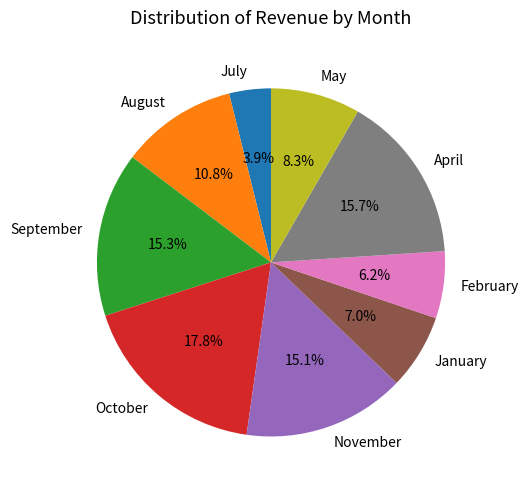

To the nearest percent, what is the difference between the largest and smallest slice percentages?

14%